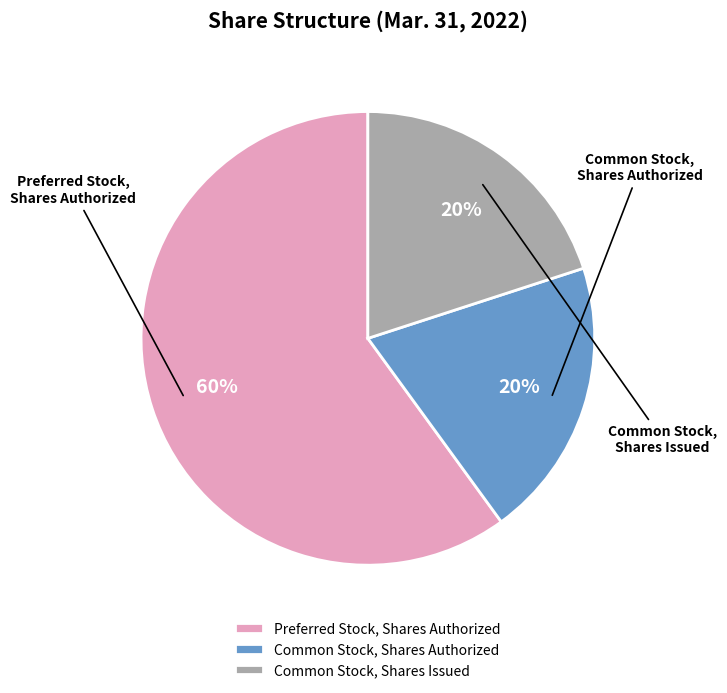

To the nearest percent, what percentage of the pie is Preferred Stock, Shares Authorized?

60%